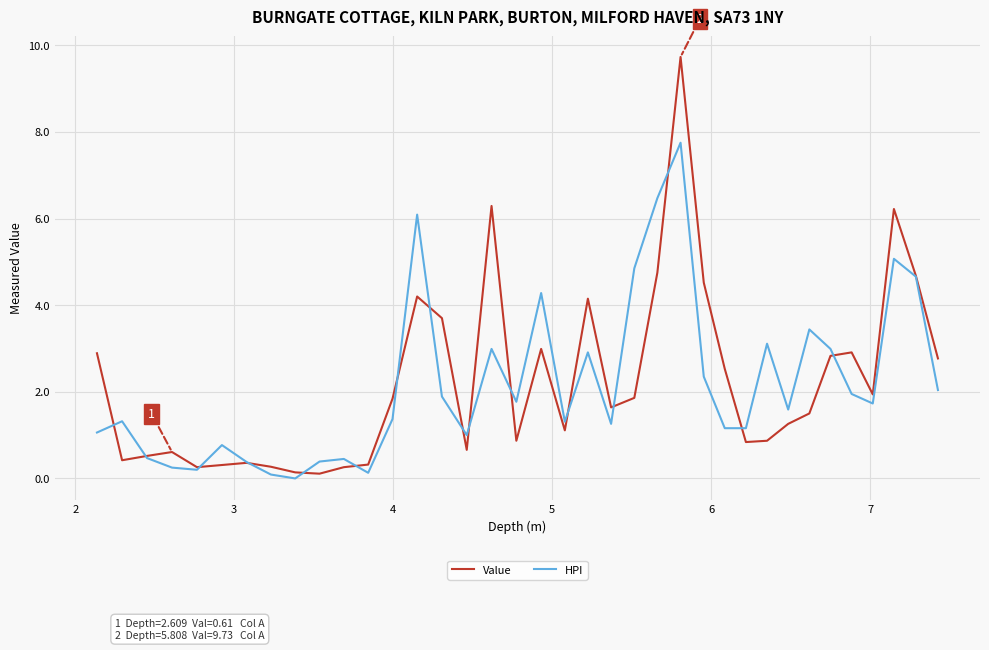

Which series has the largest range (max minus min)?

Value